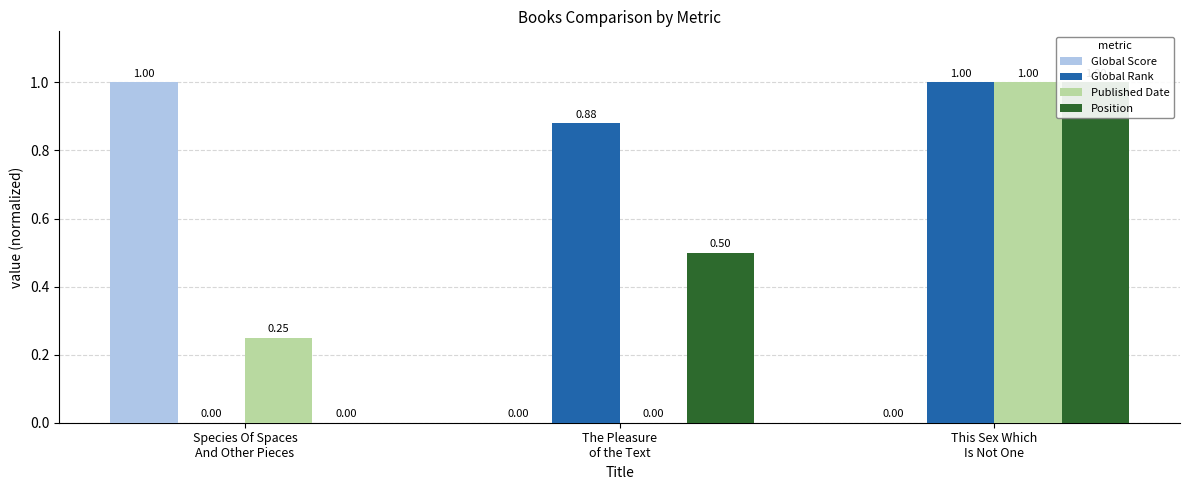

What is the label of the 2nd bar from the right?

The Pleasure
of the Text